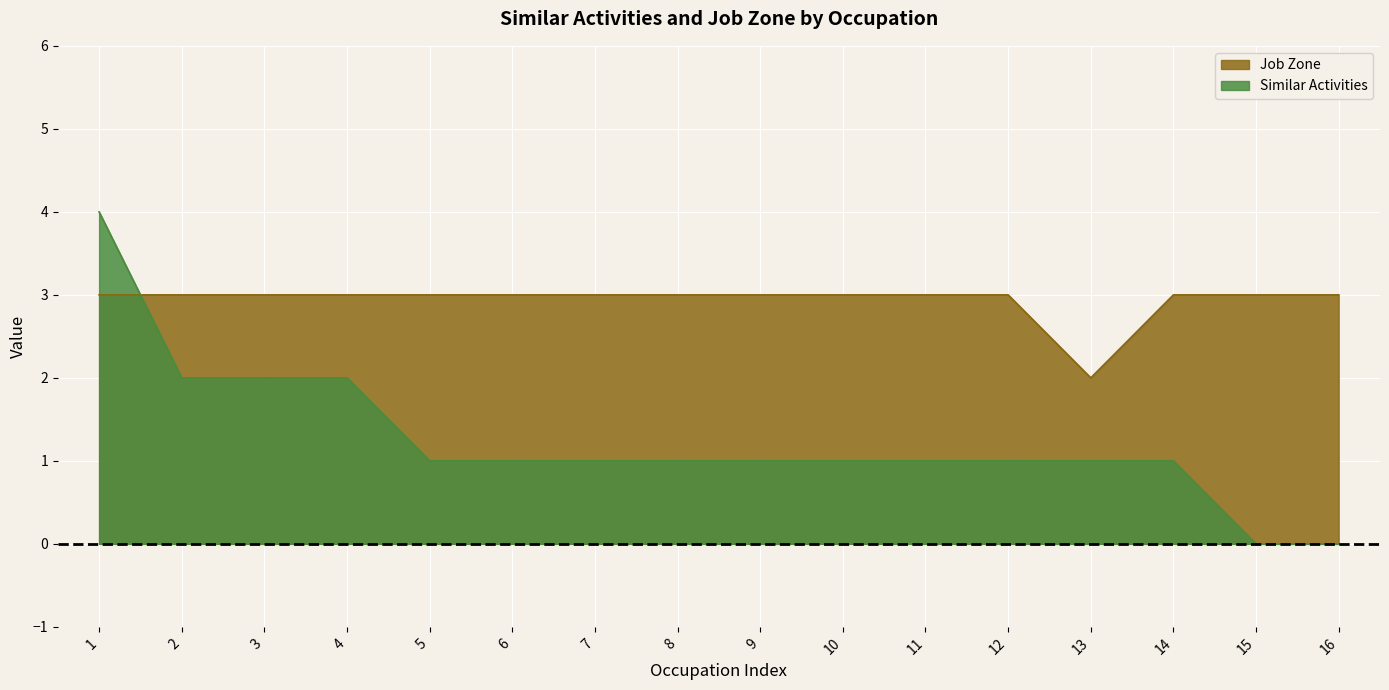

List the series in order of their peak value, lowest first.

Job Zone, Similar Activities